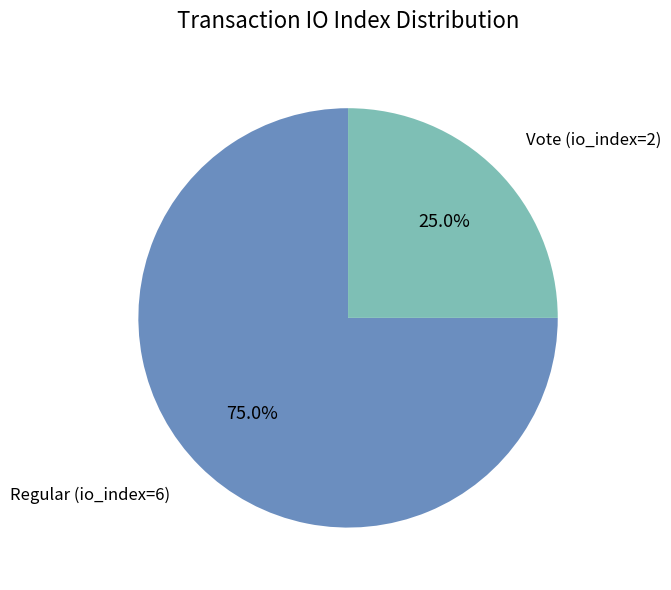

To the nearest percent, what is the average slice percentage?

50%